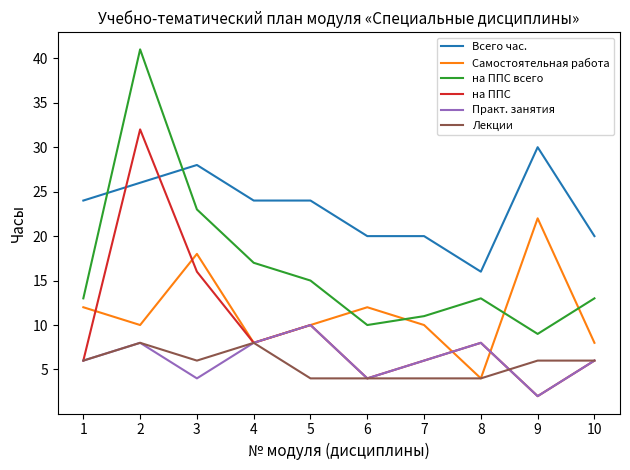

Which series has the widest spread of values?

на ППС всего